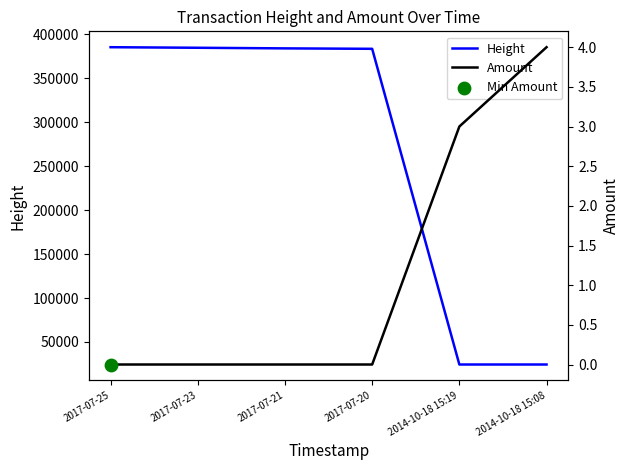

What are all the series names shown in the legend?

Height, Amount